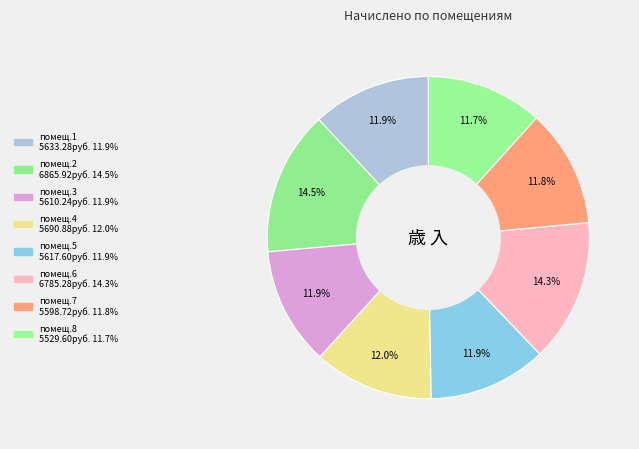

Count the number of slices in the pie.

8